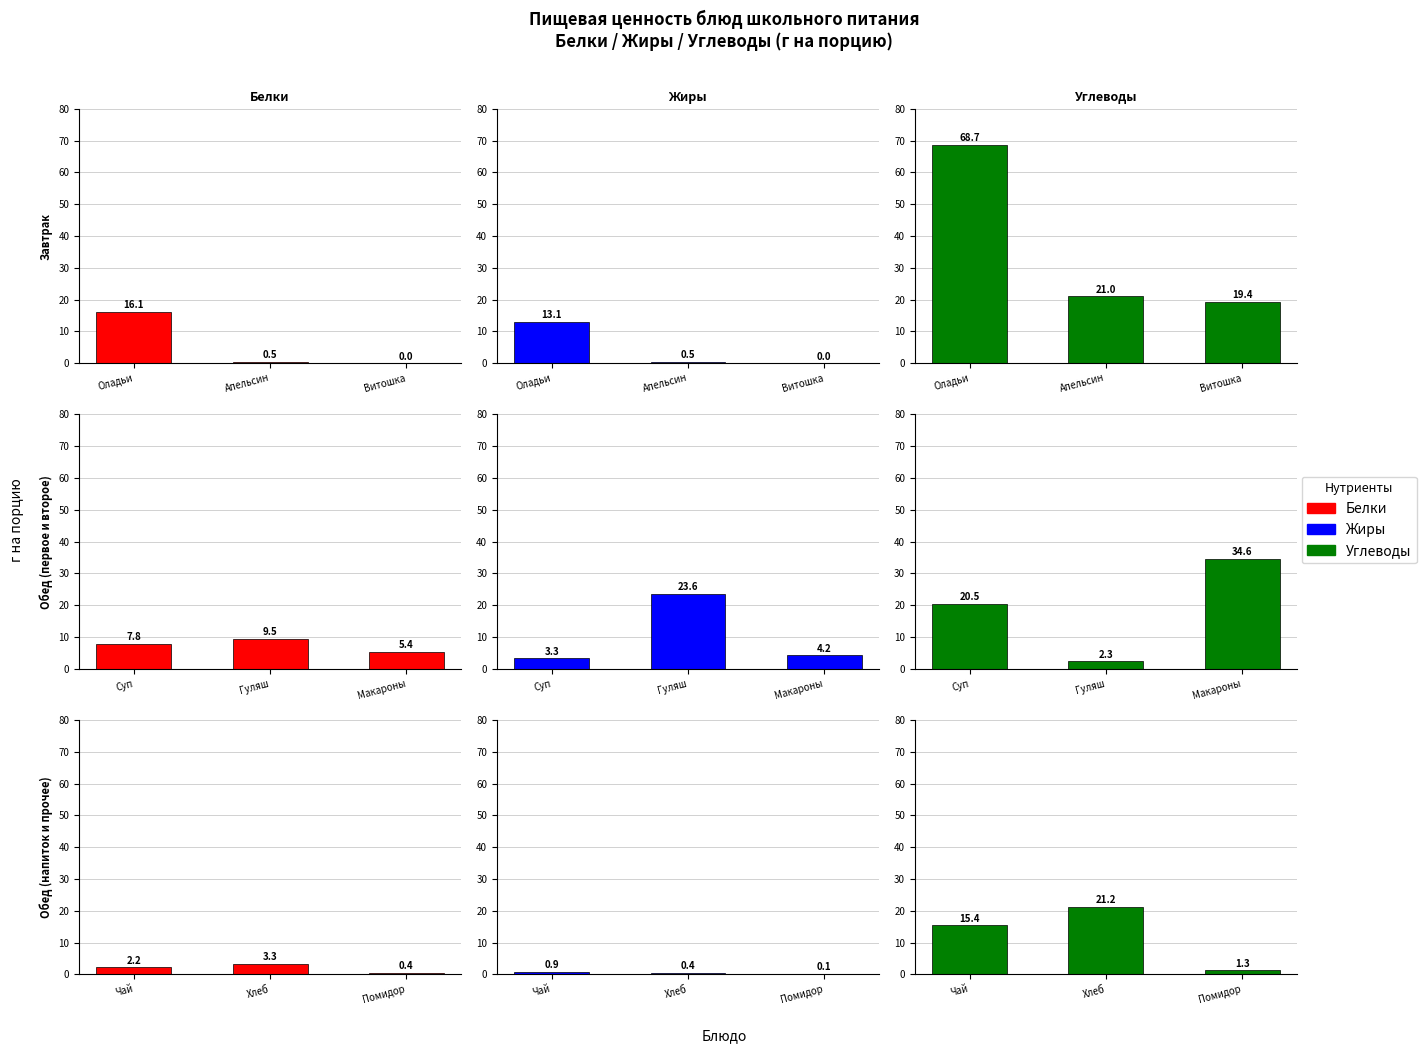

What are all the series names shown in the legend?

Белки, Жиры, Углеводы